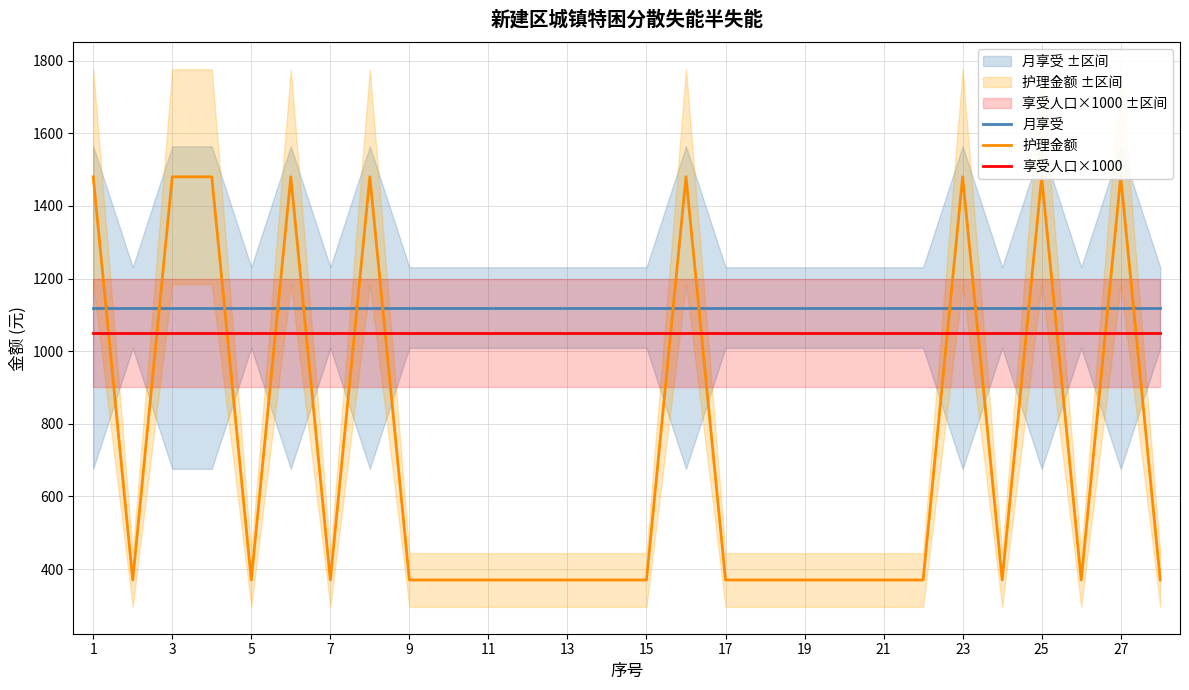

How many series are shown in this chart?

3